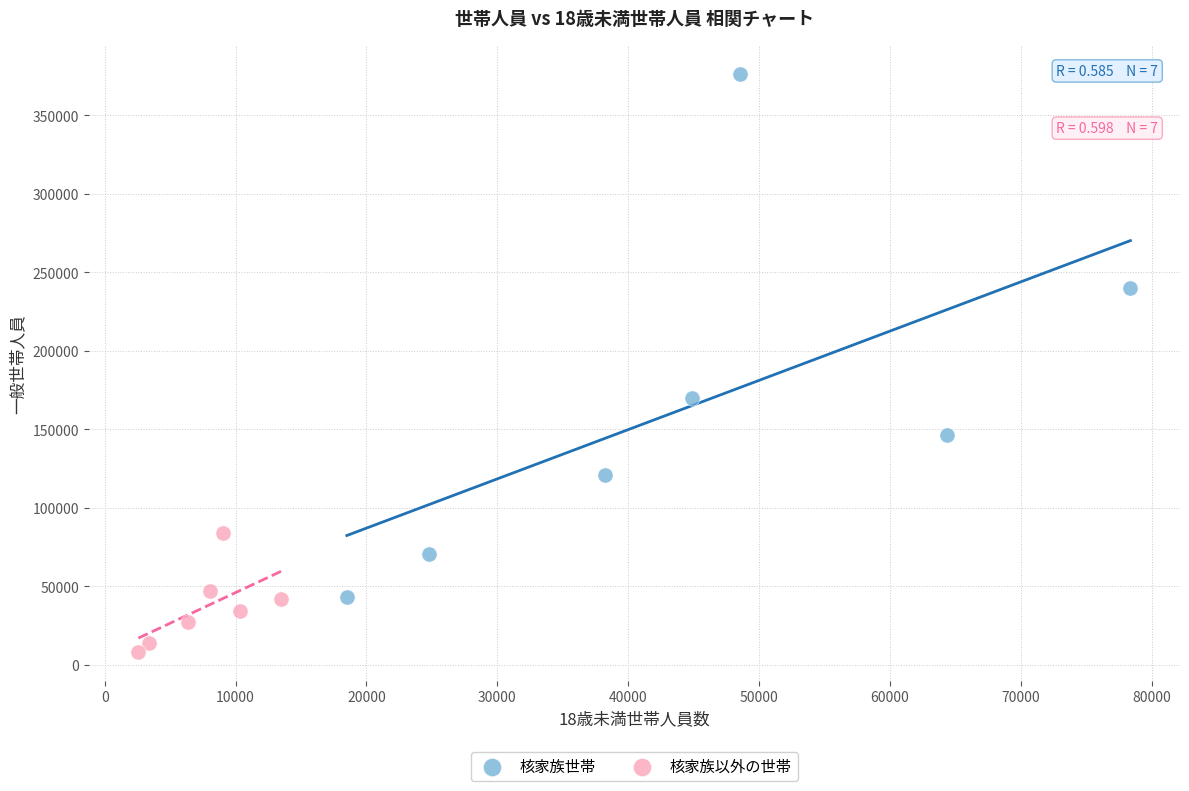

Which series reaches the maximum Y coordinate?

核家族世帯